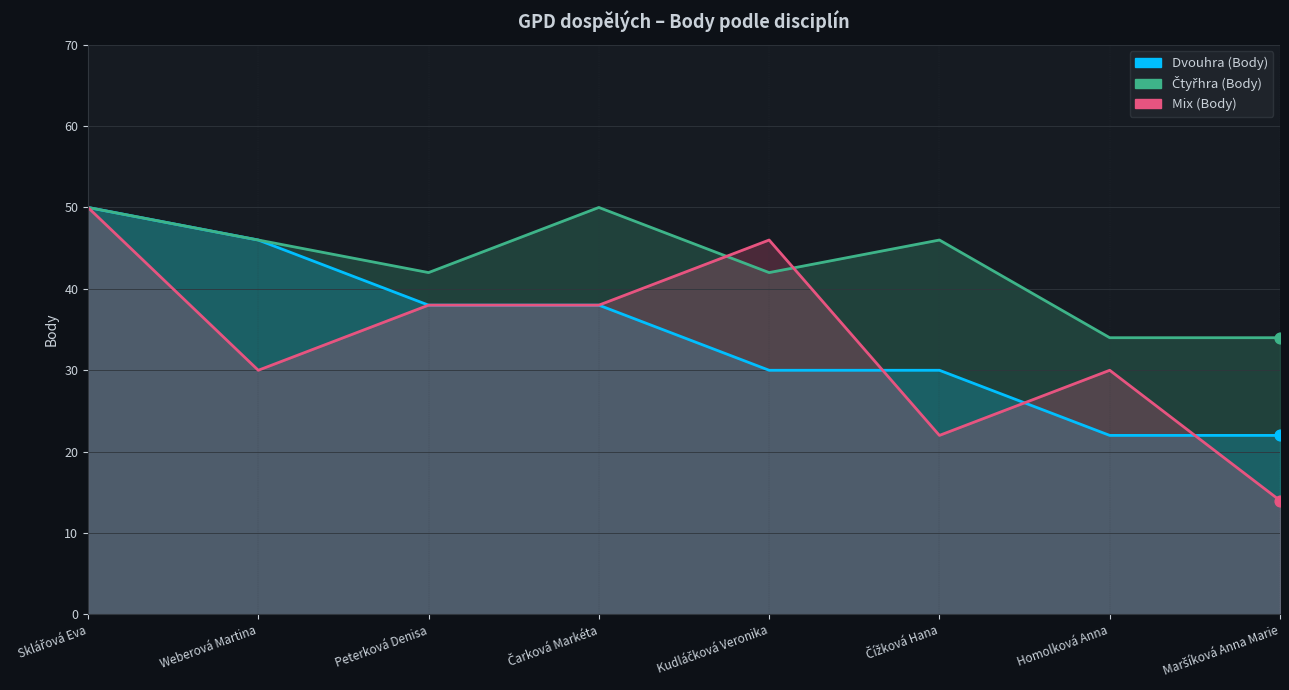

Which series has the largest Y range (max minus min)?

Mix (Body)